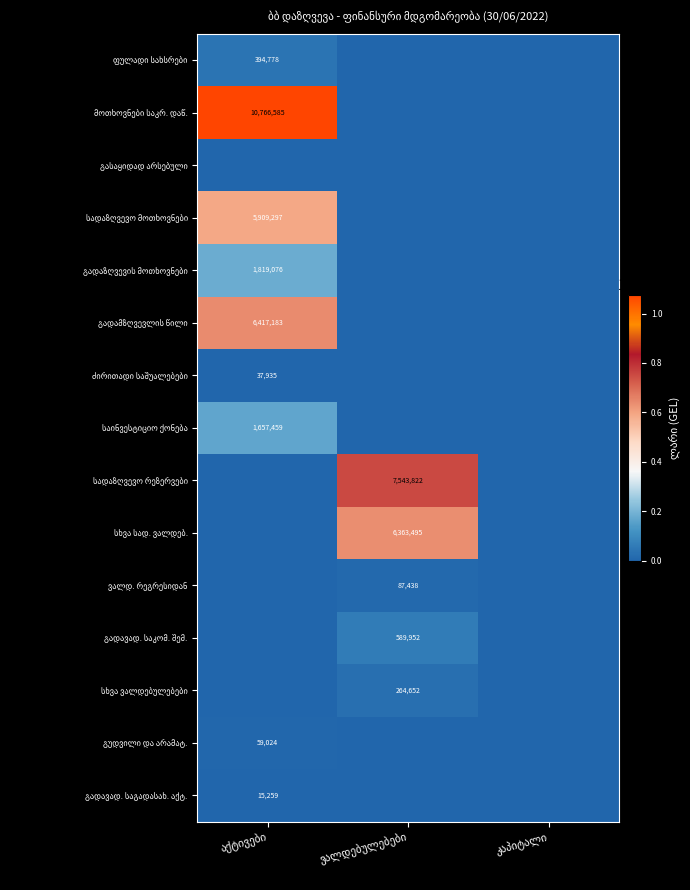

The value of სხვა სად. ვალდებ. at აქტივები is -3468264.2. True or false?

False